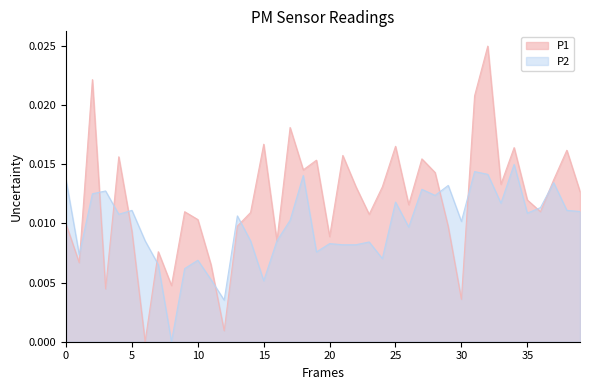

How many times do P1 and P2 cross each other?

13